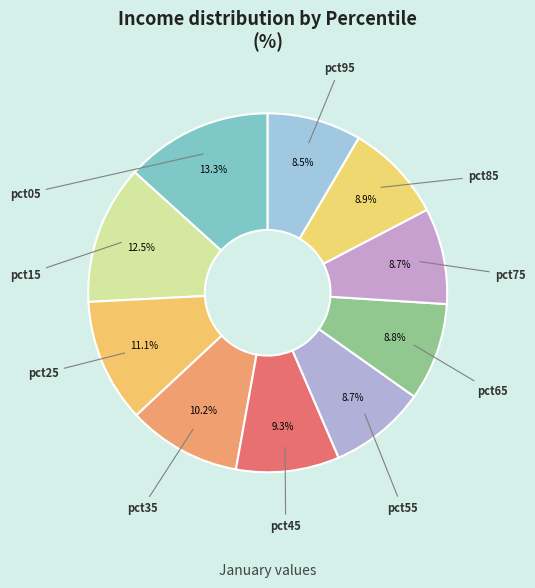

Rank the categories by value from lowest to highest.

pct95, pct75, pct55, pct65, pct85, pct45, pct35, pct25, pct15, pct05